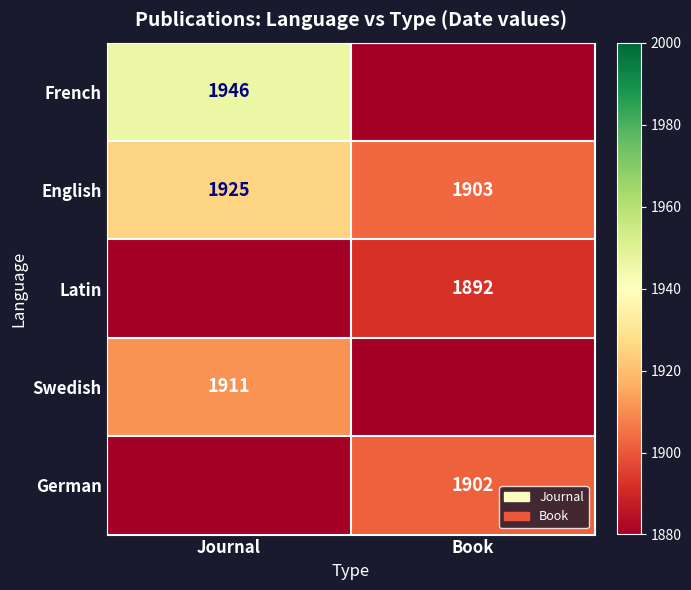

What is the sum of all English values?

3828